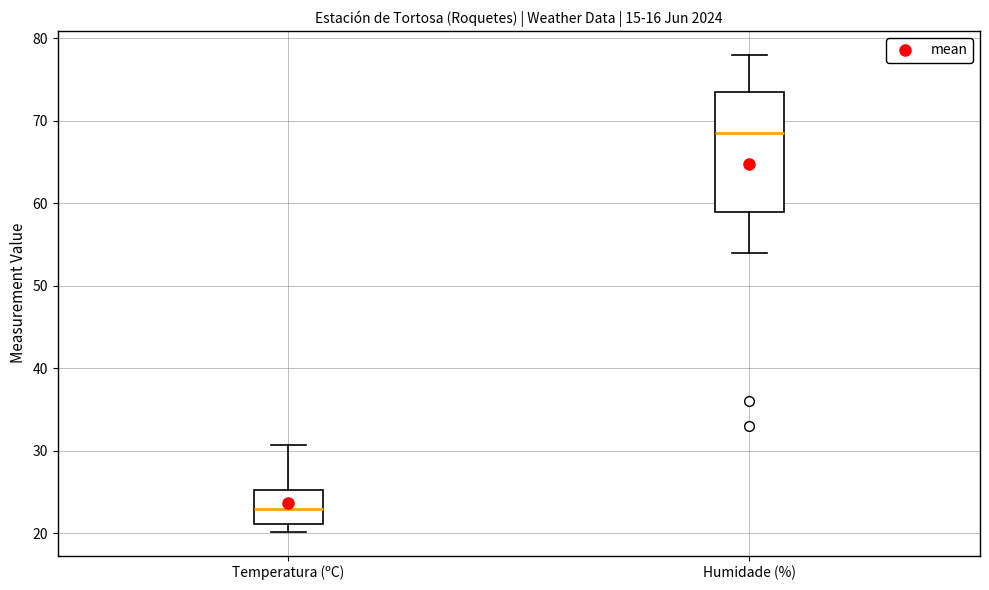

Reading left to right, transcribe this box plot: for each box, give where its median line is, the range the box spans, and where its two whiskers end, as read against the y-axis. The values are not printed on the chart, so give them approximately, as read against the axis.

Temperatura (ºC): median 23, box 21 to 25, whiskers 20 to 31
Humidade (%): median 69, box 59 to 74, whiskers 54 to 78